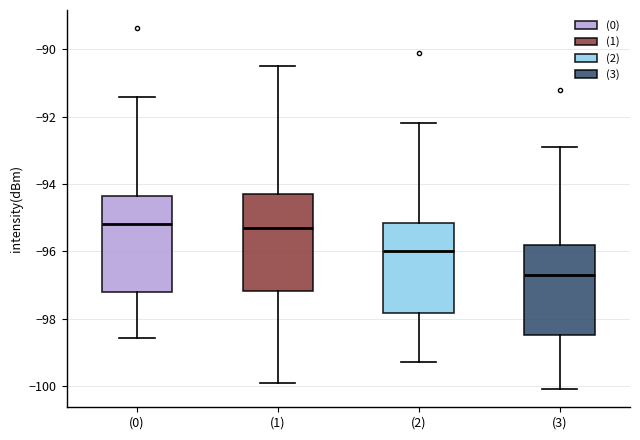

Where does the lower whisker of the box for (3) end on the y-axis? The values are not printed on the chart, so give them approximately, as read against the axis.

-100.0